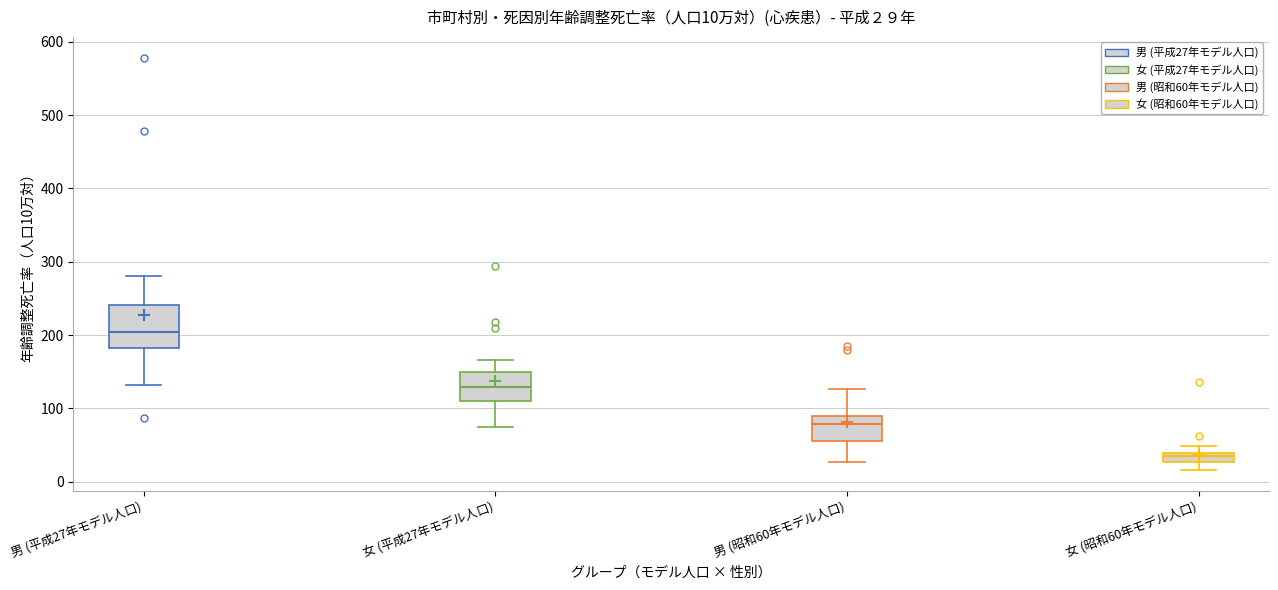

Which box has the highest median line?

男 (平成27年モデル人口)